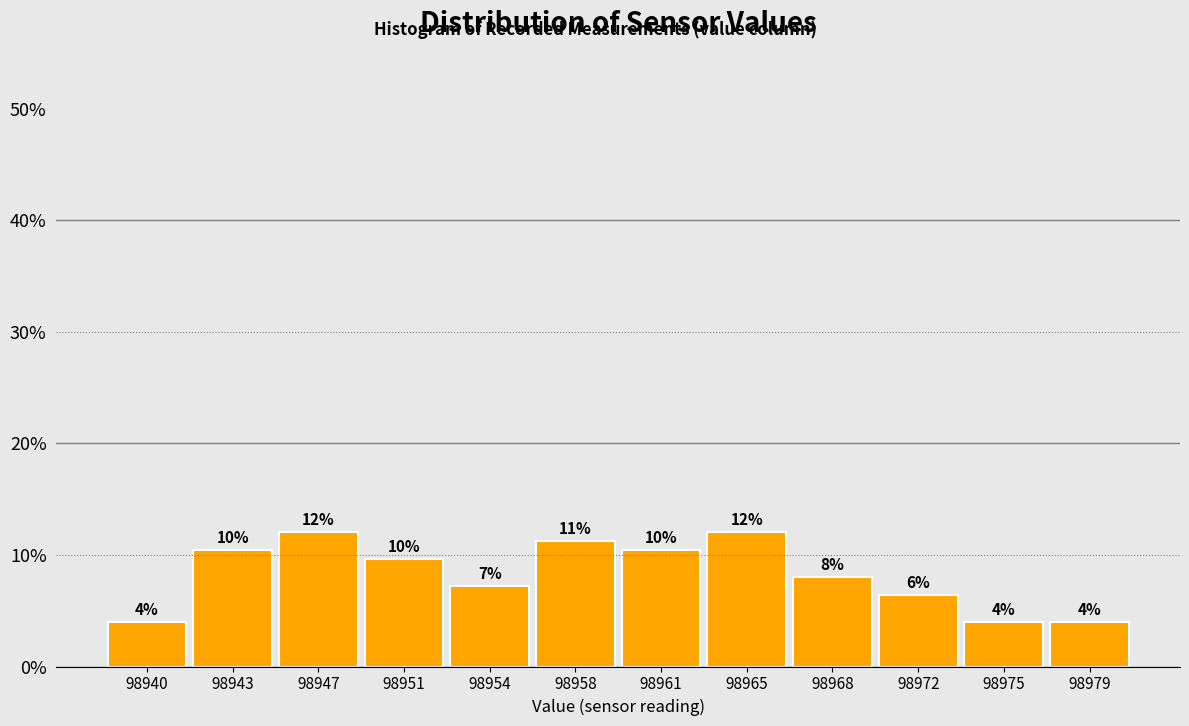

How many bars are there in total?

12